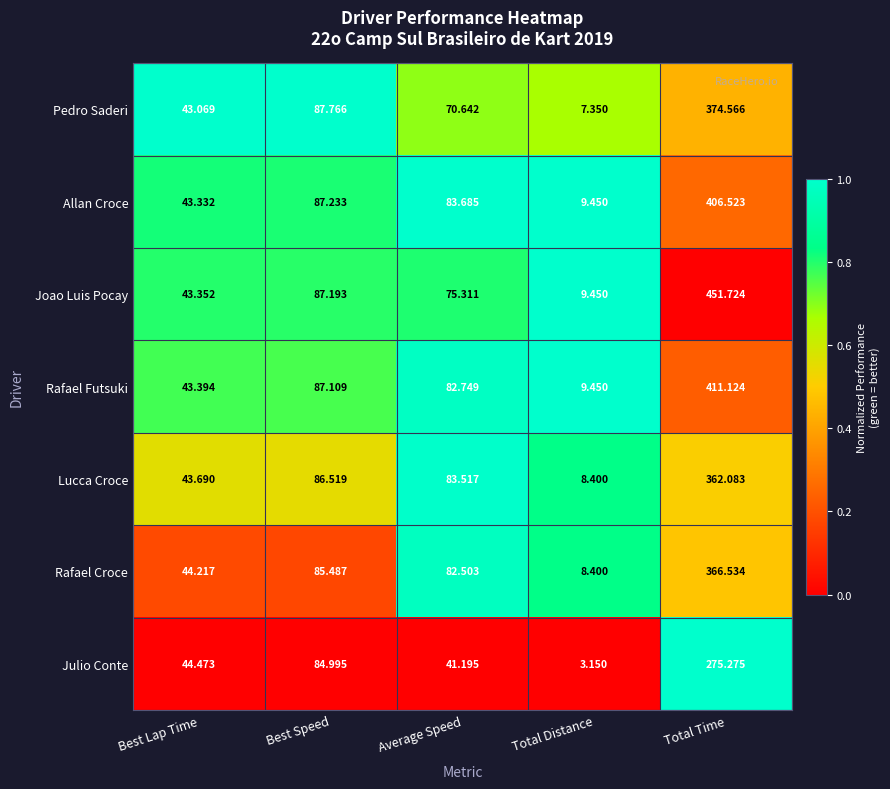

At which category does the chart reach its minimum across all series?

Total Distance